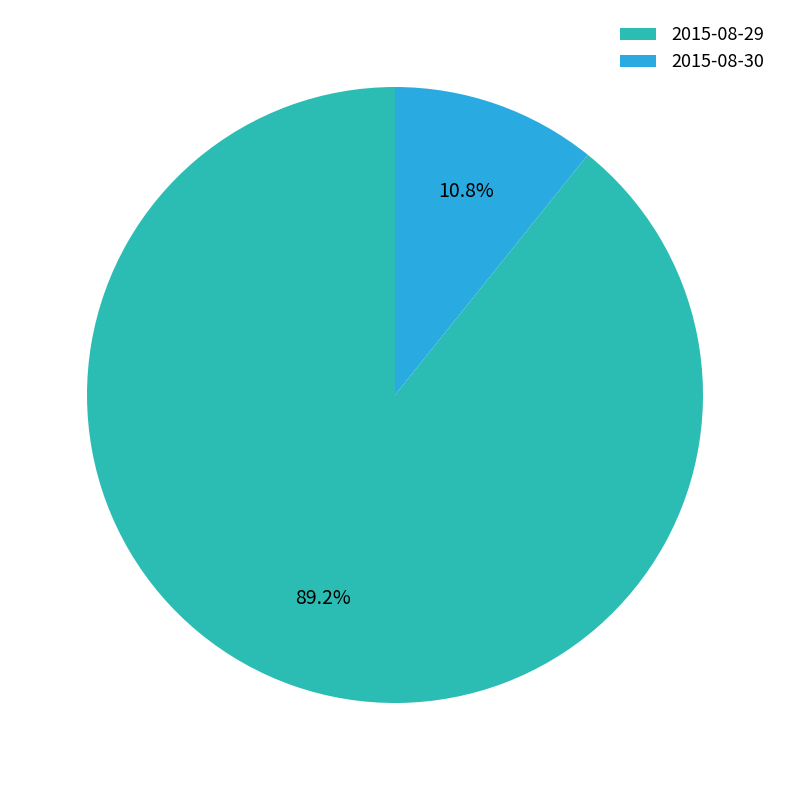

What is the ratio of the value at 2015-08-30 to the value at 2015-08-29?

0.1